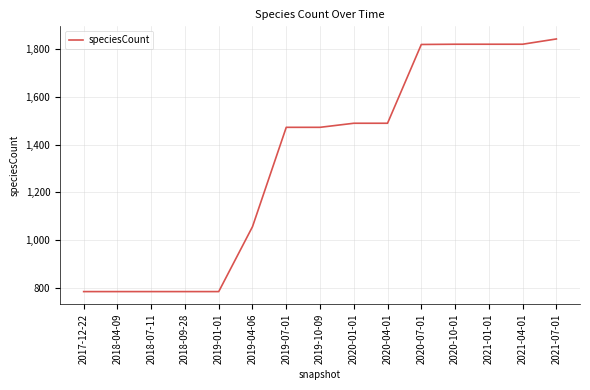

Does the chart display data point markers on the line(s)?

No